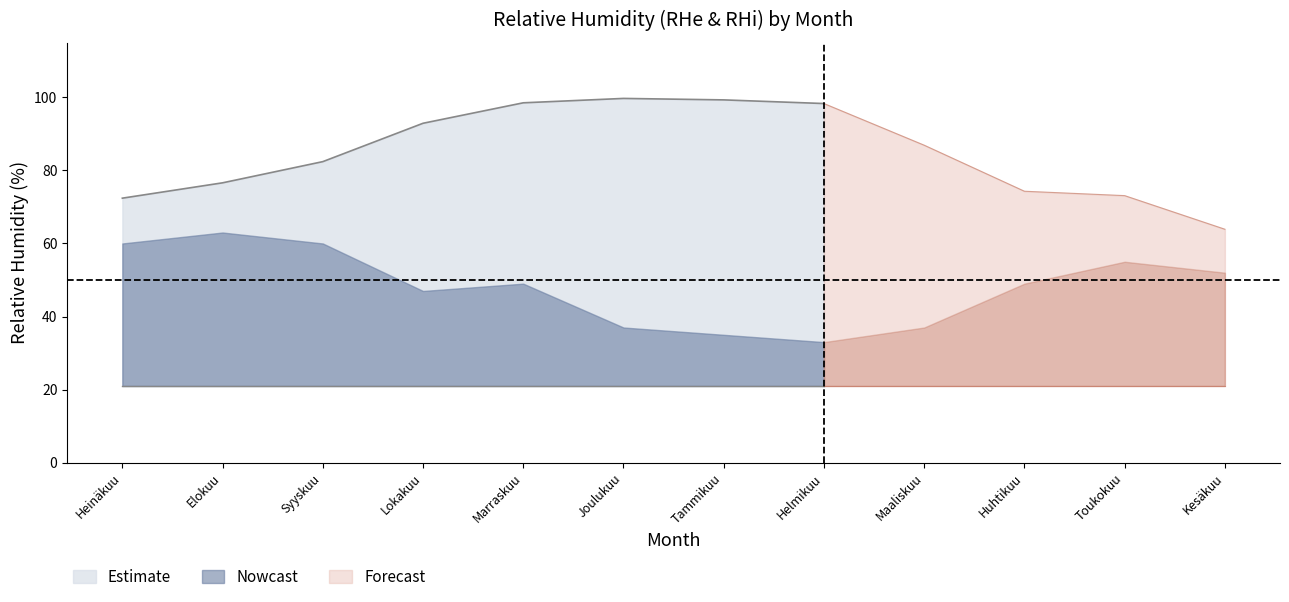

The value of Estimate at Elokuu is 100.7. True or false?

False